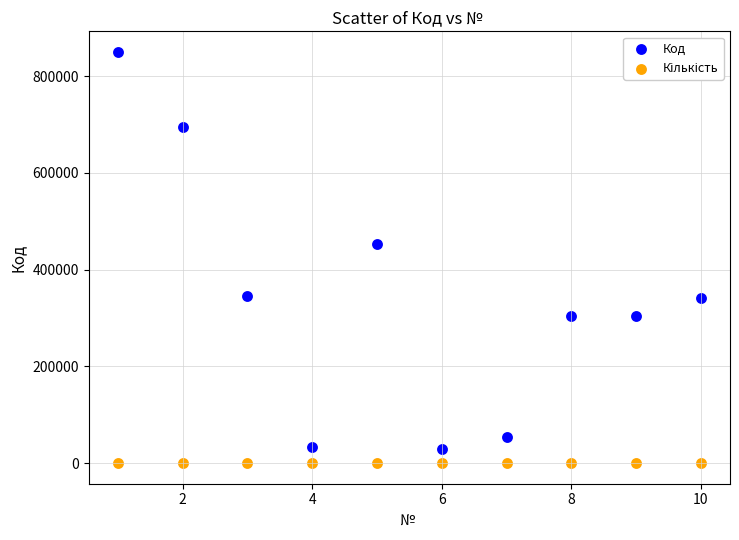

What is the X range (max minus min) for the scatter plot?

9